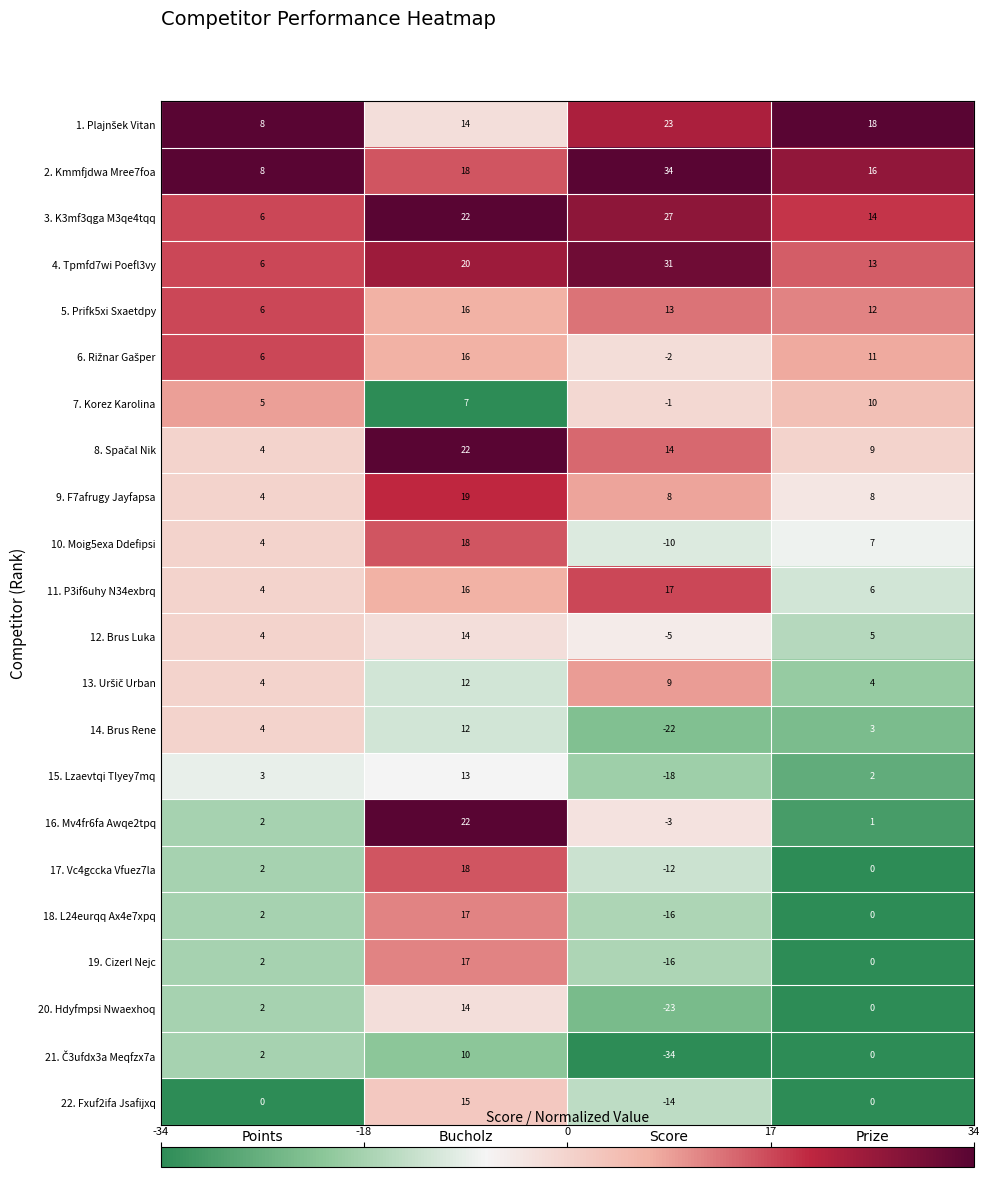

Count the number of data series in this chart.

22